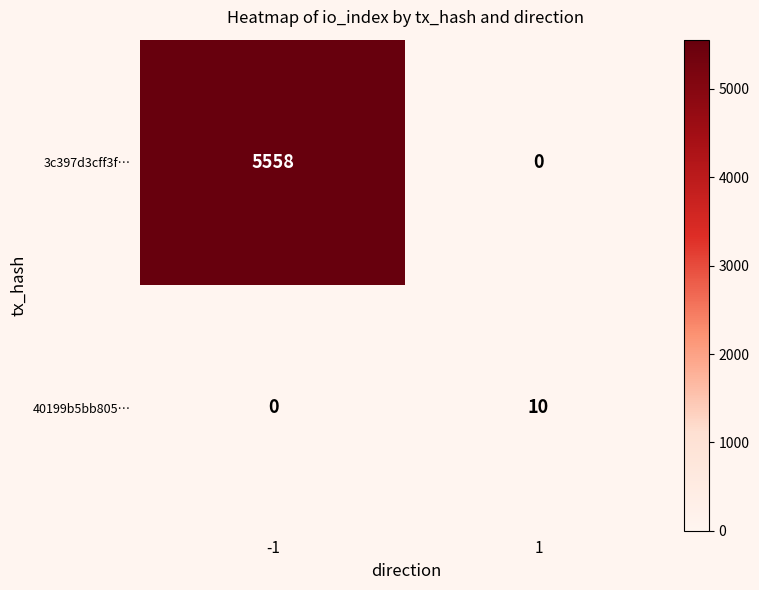

The value of 3c397d3cff3f… at 1 is 0. True or false?

True